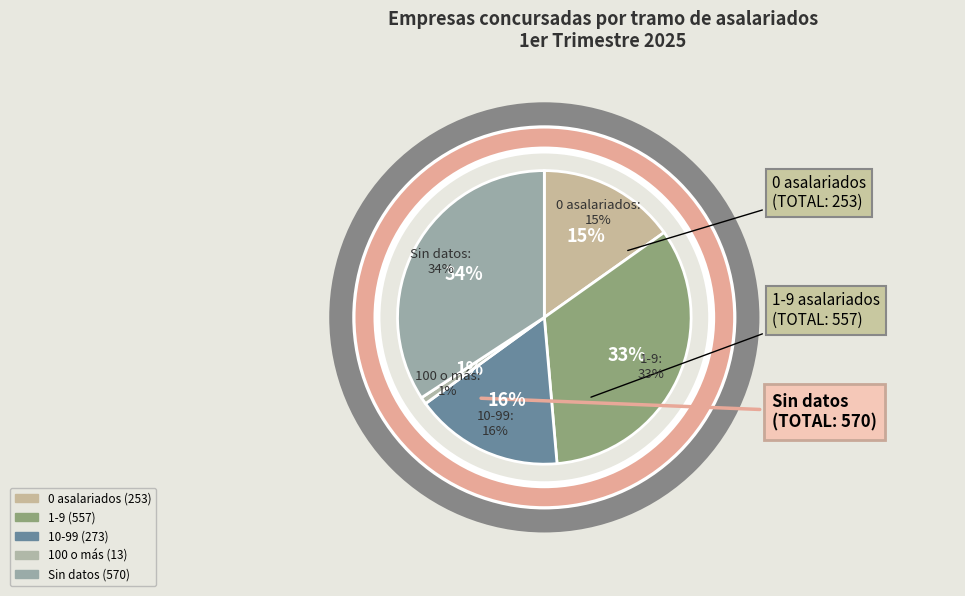

Is it true that 10-19 is 18% of the pie?

False